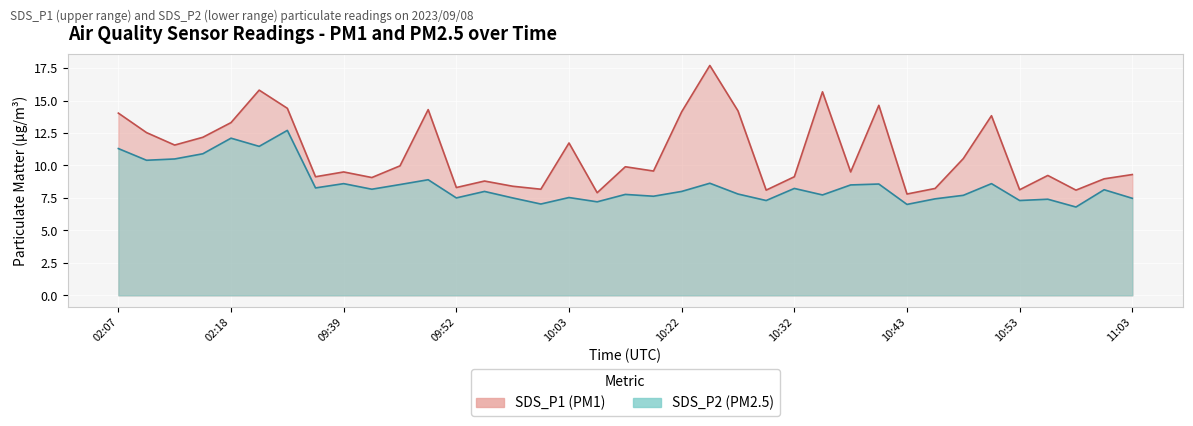

What is the minimum value for SDS_P1?

7.8